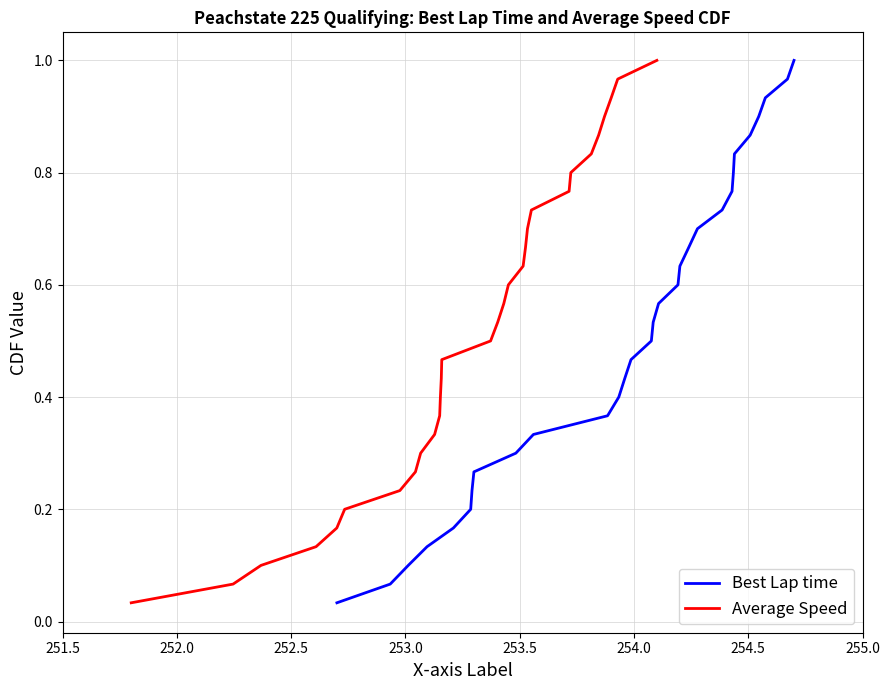

Is this an area chart (filled region under the line)?

No